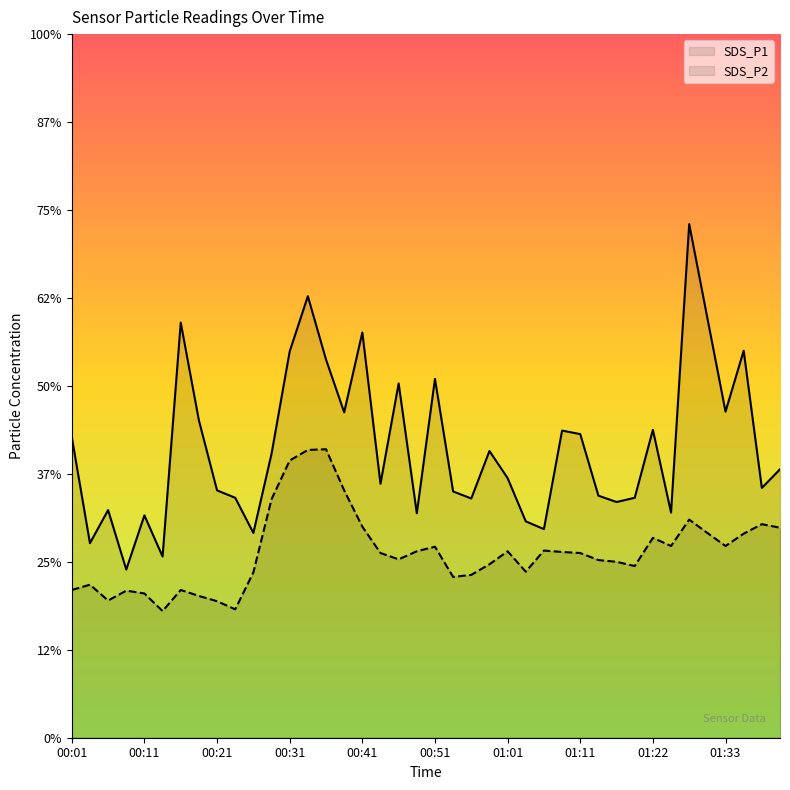

True or false: SDS_P2 has more than 2 interior local peaks.

True